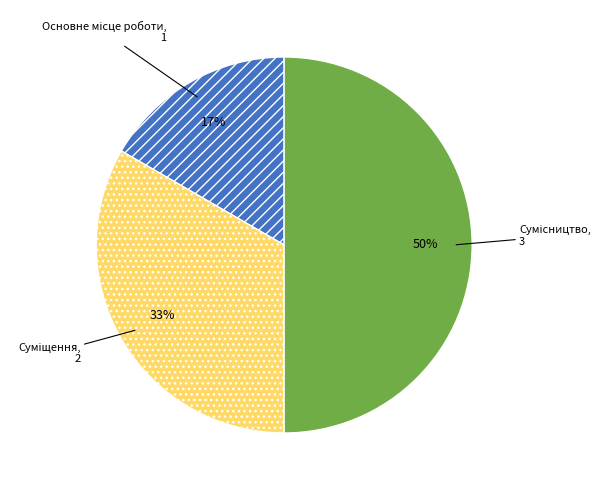

To the nearest percent, what is the average slice percentage?

33%